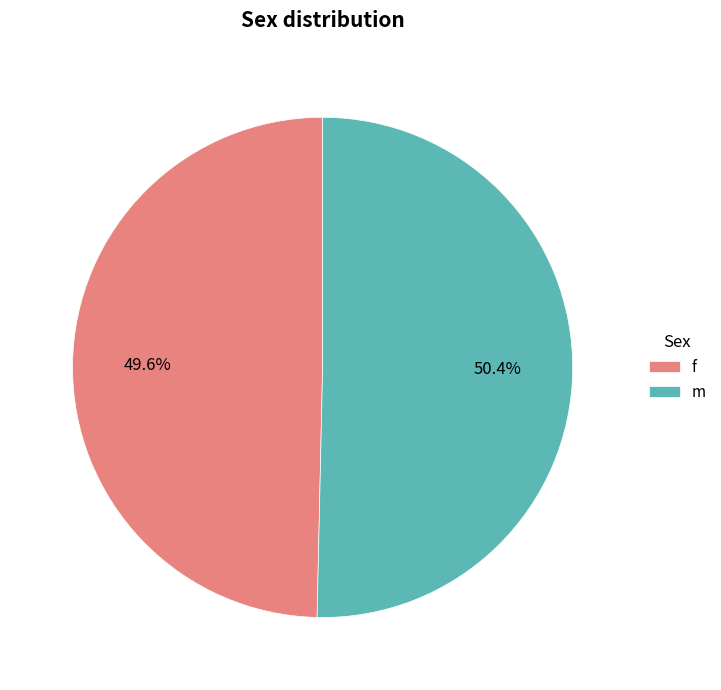

Is it true that m is 43% of the pie?

False